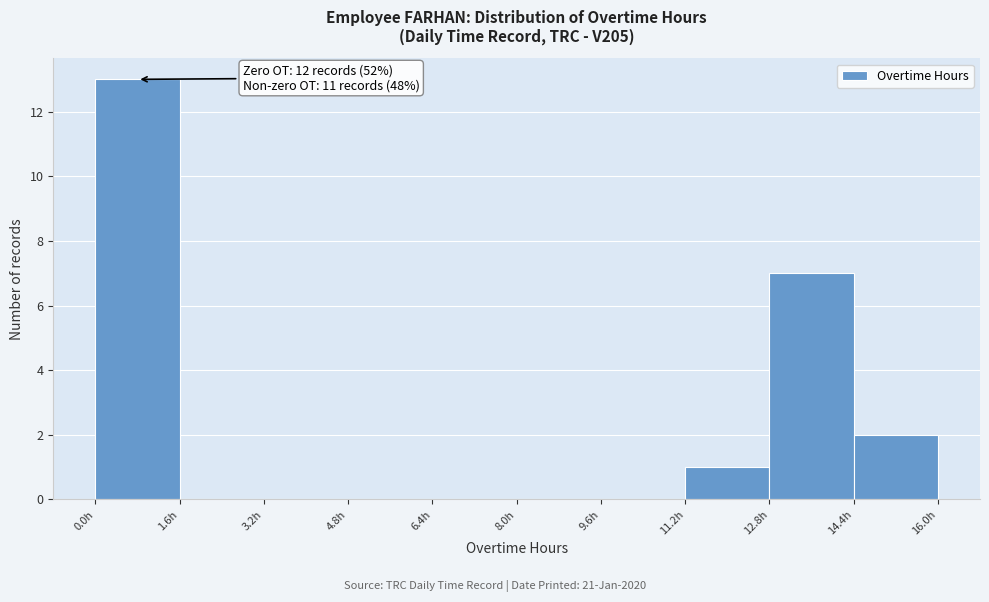

Which range on the x-axis has the tallest bar?

0.0 to 1.6